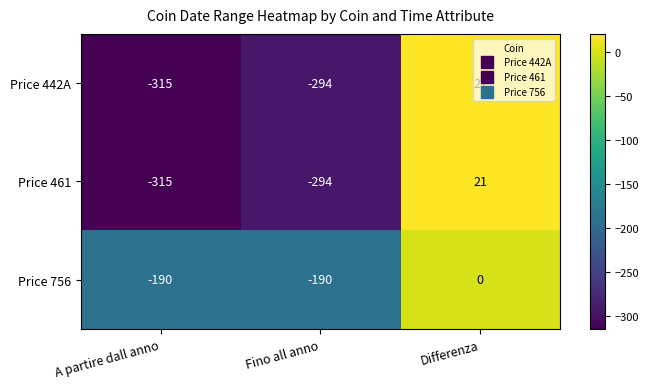

What is the total value across all series at A partire dall anno?

-820